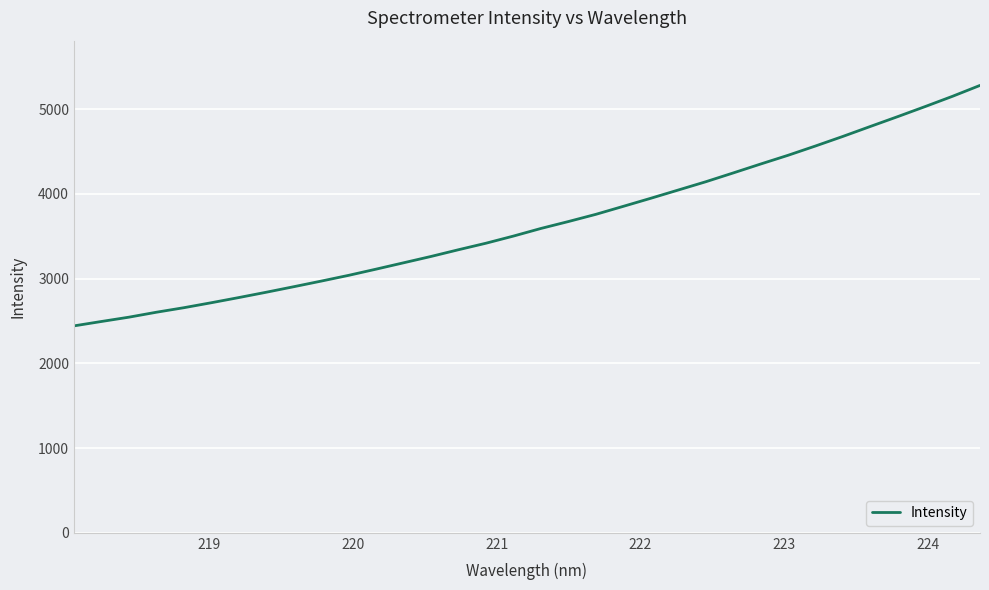

What is the smallest value displayed?

2442.8